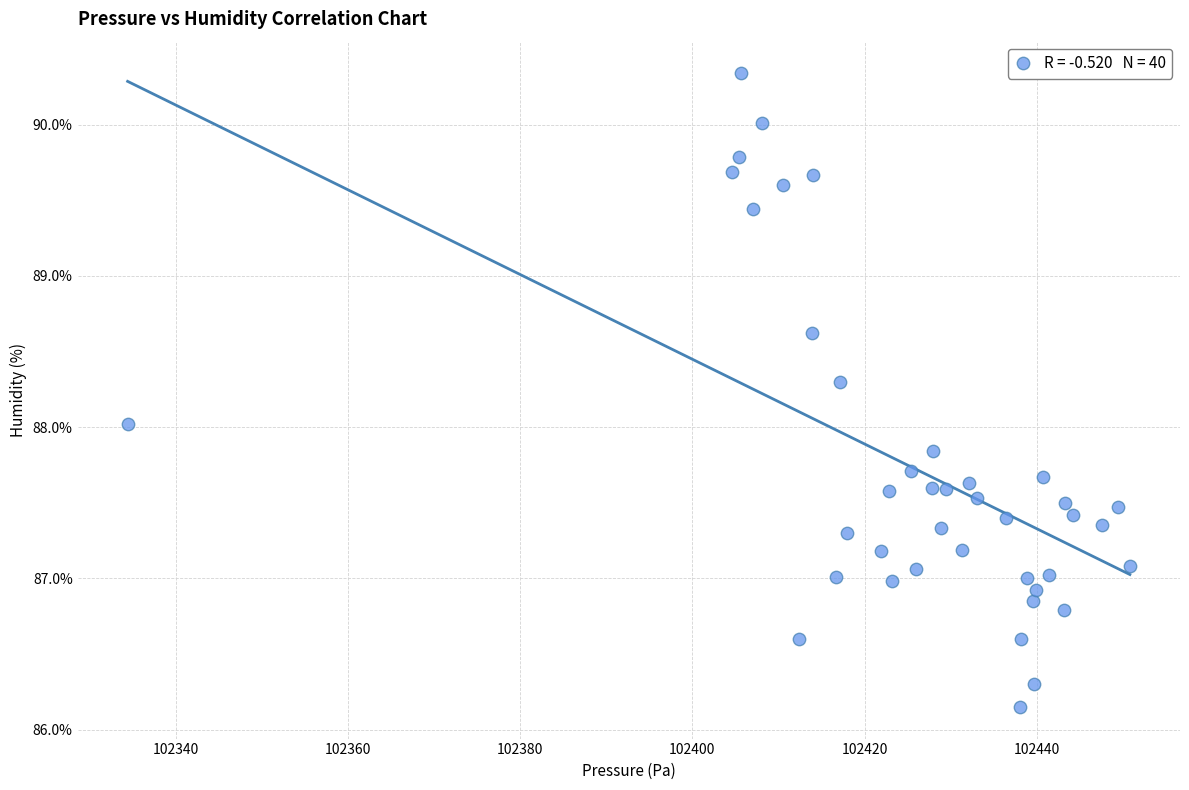

What is the range of Y values (max minus min)?

4.2